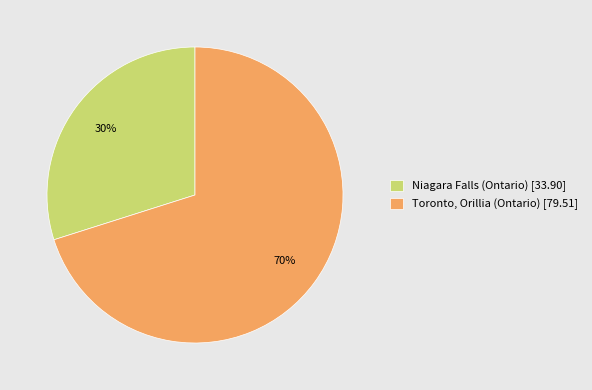

To the nearest percent, what is the difference between the Niagara Falls (Ontario) and Toronto, Orillia (Ontario) slice percentages?

40%